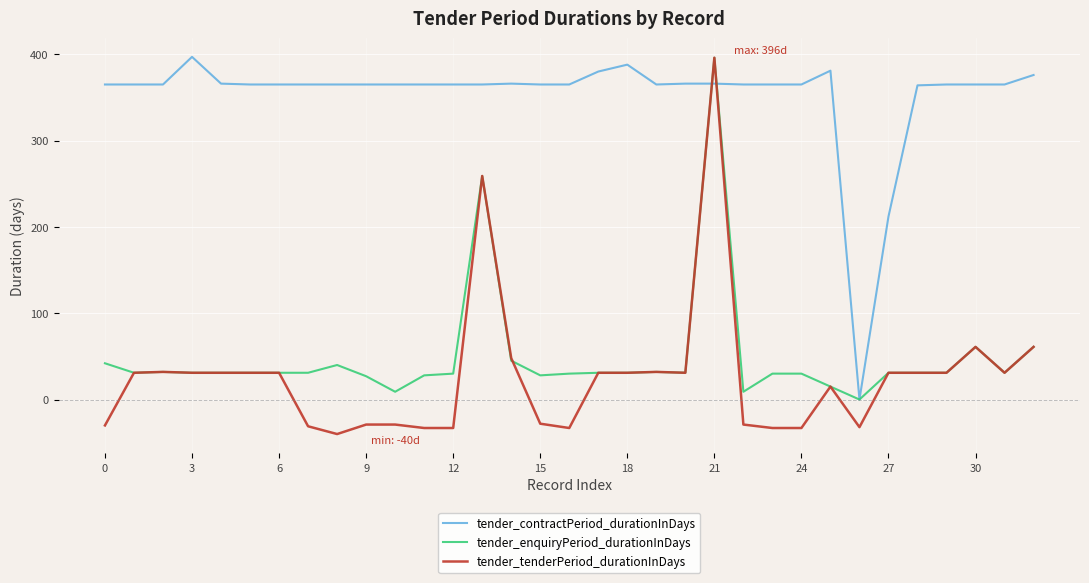

What is the maximum value for tender_contractPeriod_durationInDays?

397